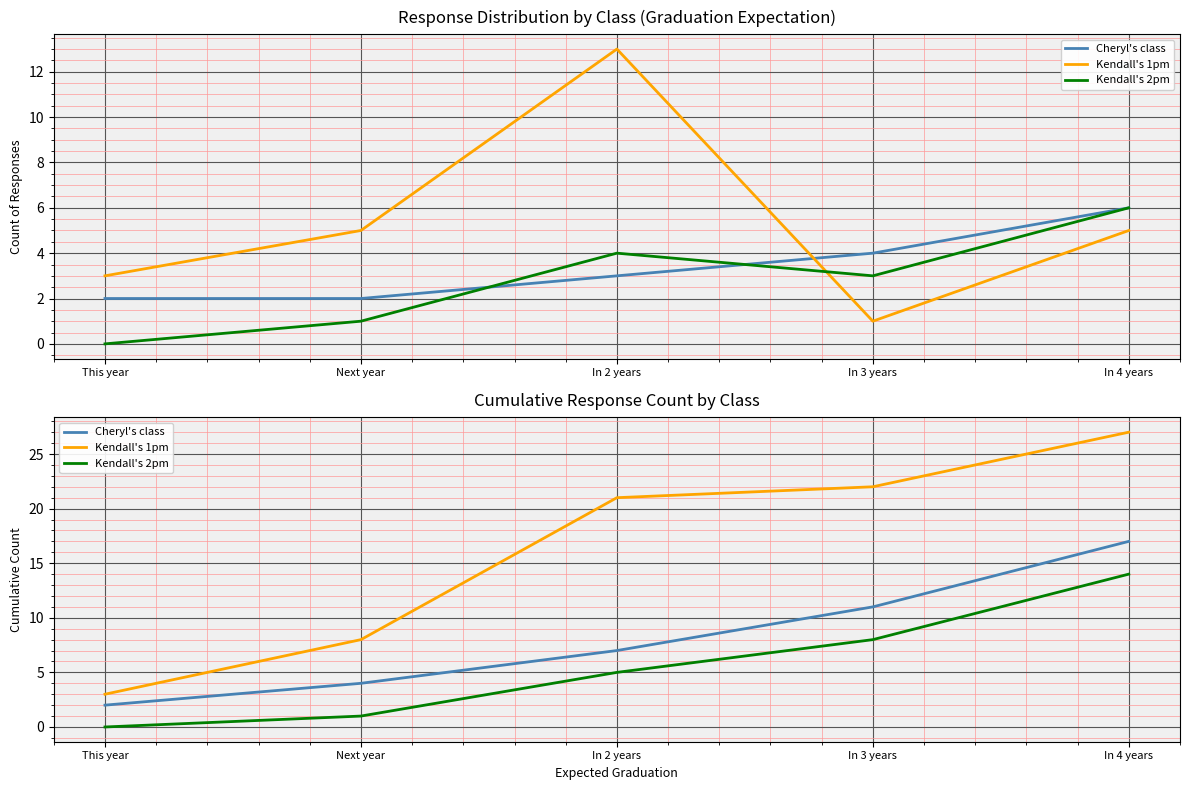

True or false: Cheryl's class has more than 1 points higher than both neighbors.

False